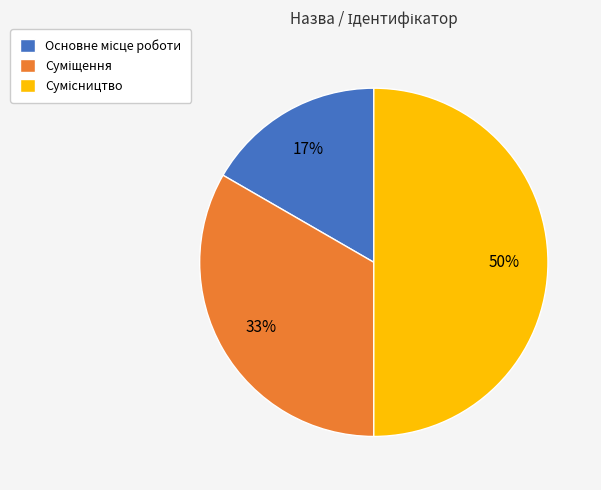

To the nearest percent, what is the average slice percentage?

33%